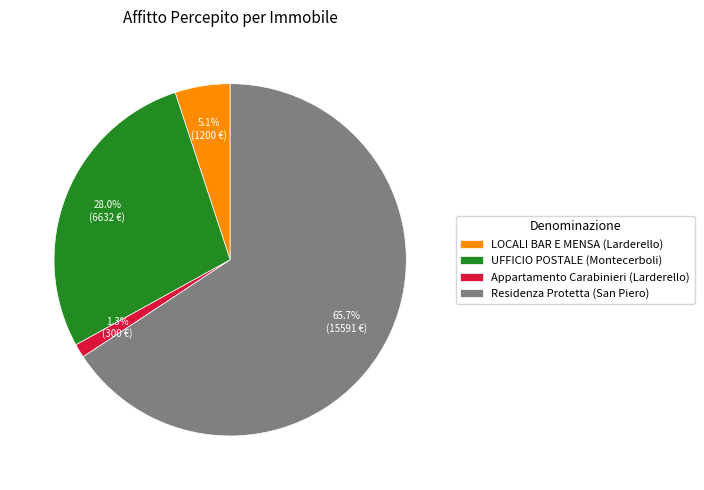

What is the smallest slice in the pie chart?

Appartamento Carabinieri (Larderello)